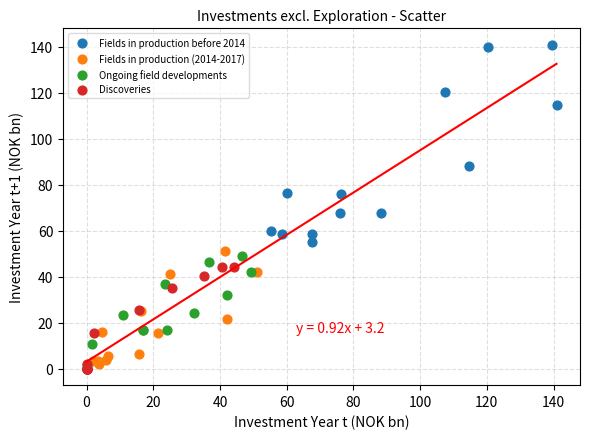

Which series has the largest Y range (max minus min)?

Fields in production before 2014